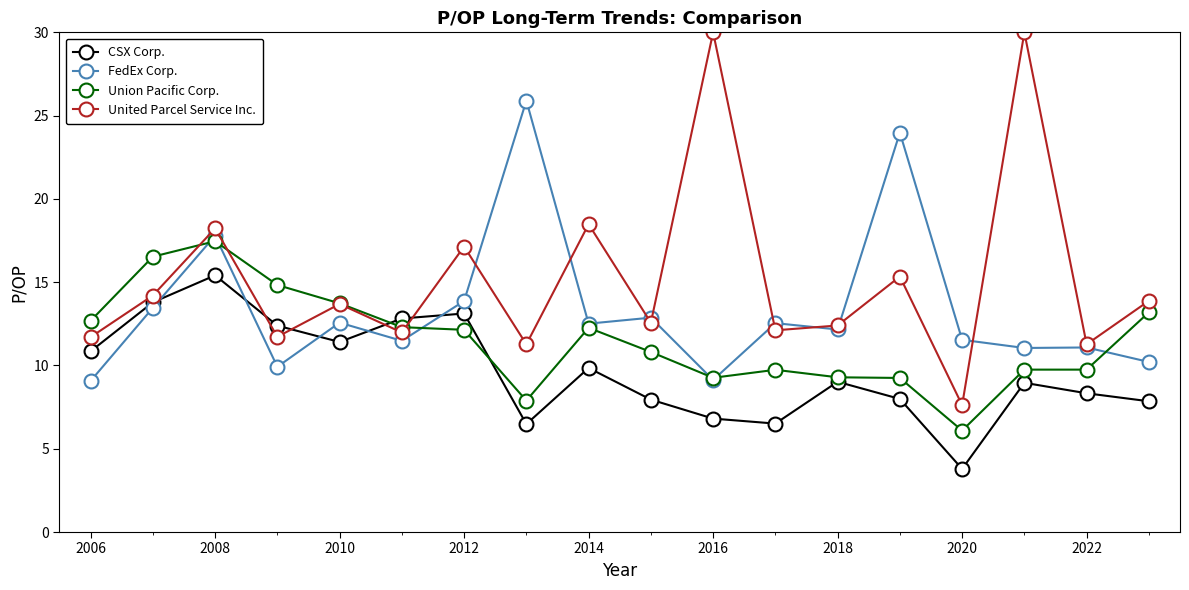

Which series has the largest range (max minus min)?

United Parcel Service Inc.